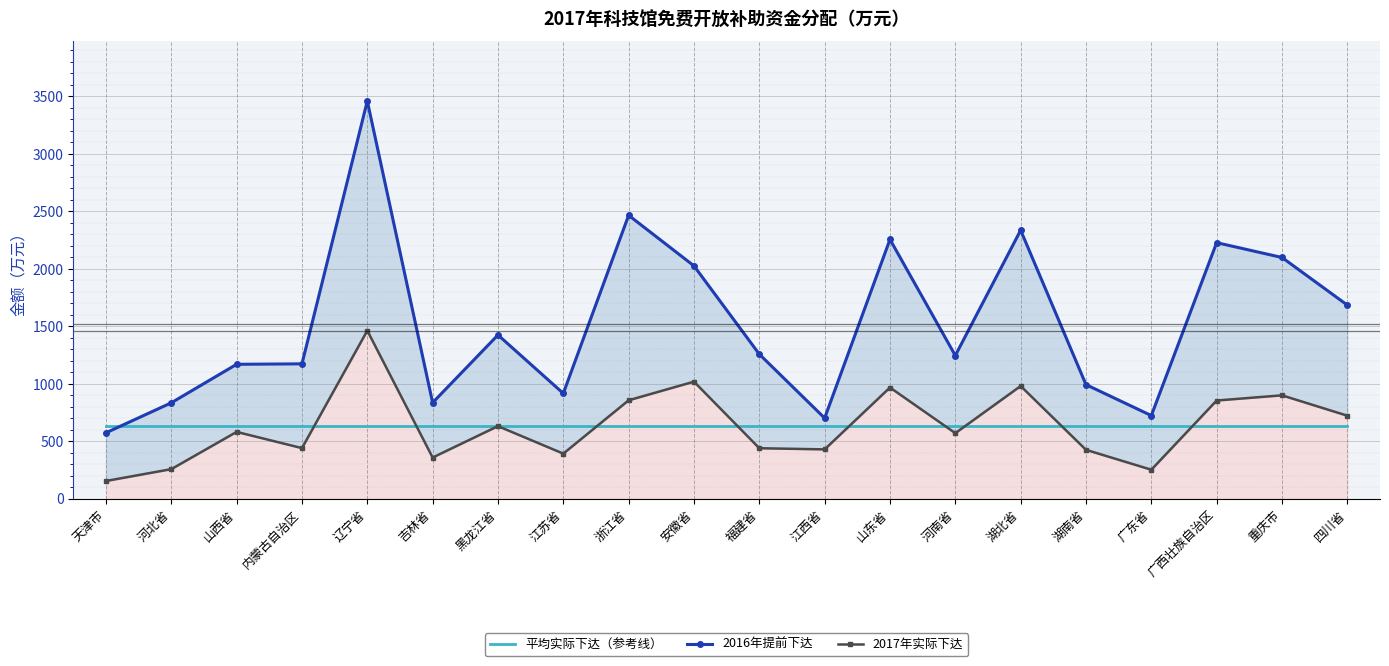

The value of 2016年提前下达 at 重庆市 is 2098.0. True or false?

True